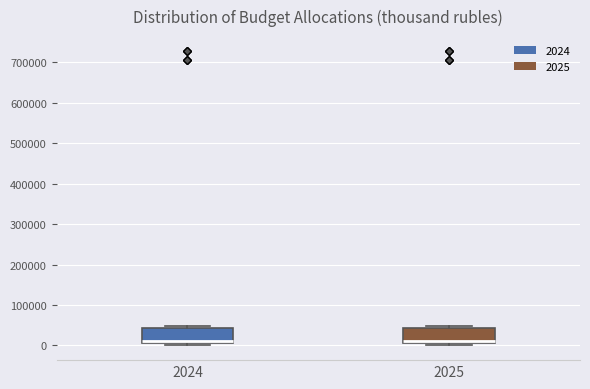

Where is the lower edge of the box at x = 2024 on the y-axis? The values are not printed on the chart, so give them approximately, as read against the axis.

10000